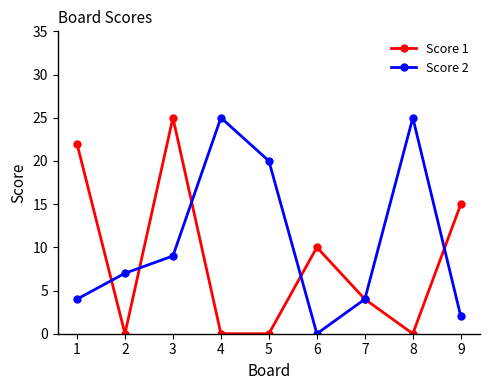

What is the difference between the Score 2 values at 8 and 6?

25